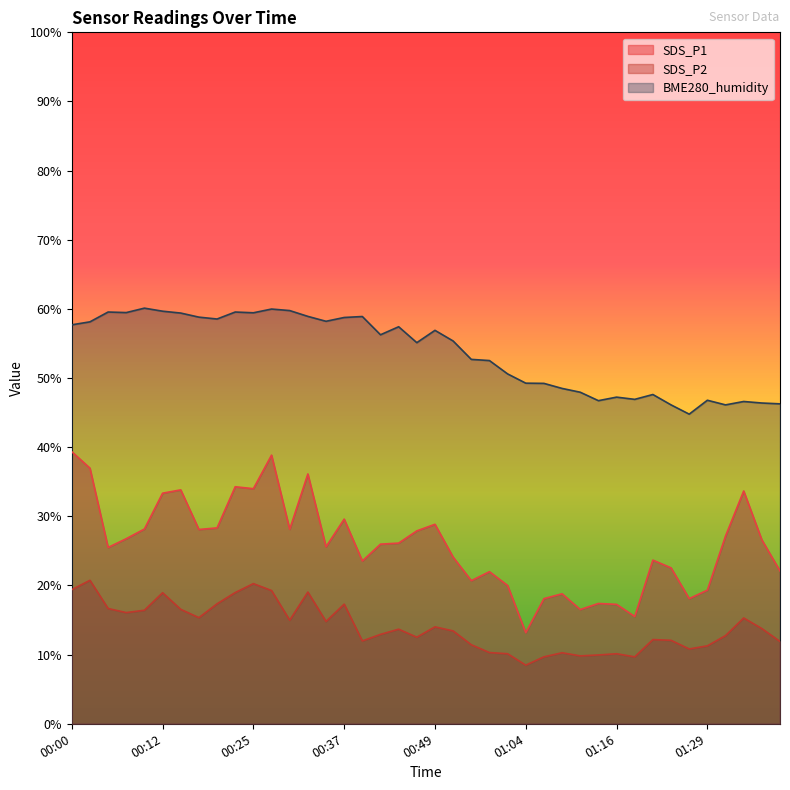

How many data points in SDS_P1 are less than 26?

20